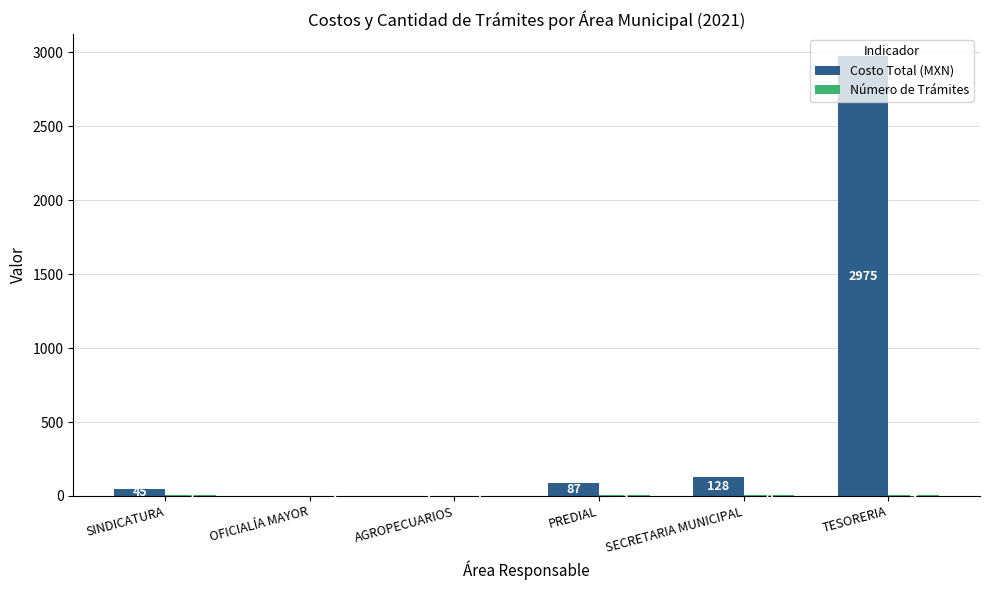

What is the maximum value shown in the chart?

2975